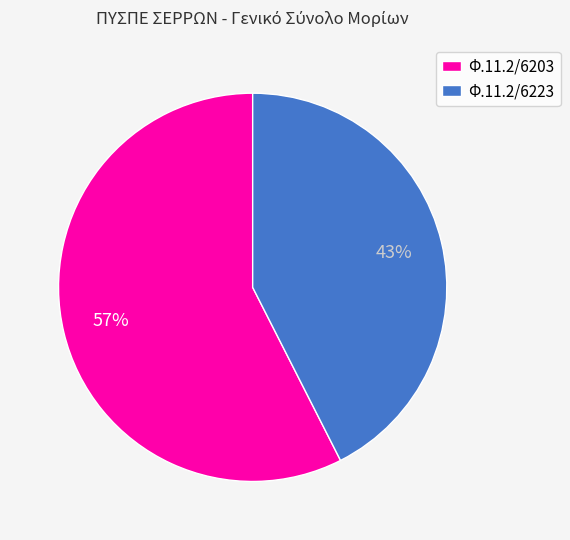

How many slices are in this pie chart?

2